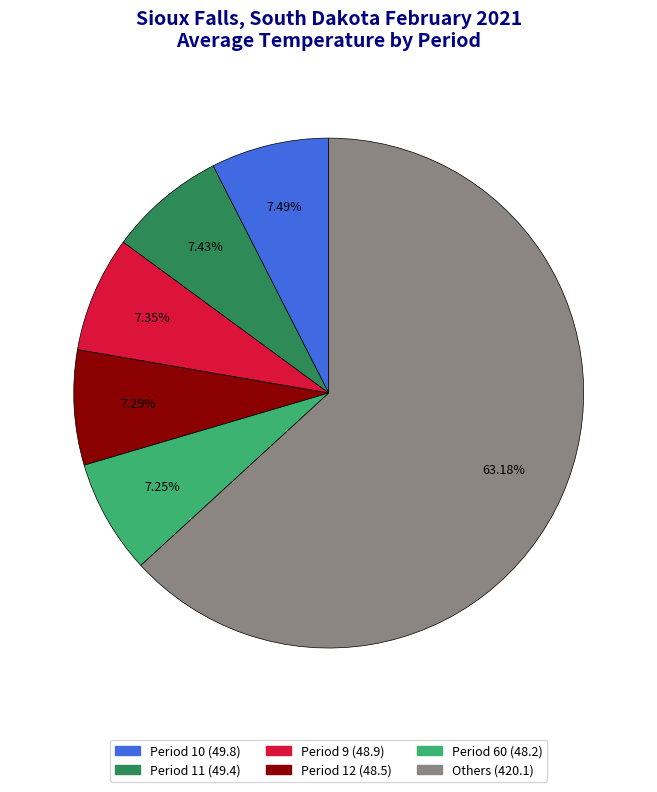

What is the ratio of the value at Others (420.1) to the value at Period 10 (49.8)?

8.4